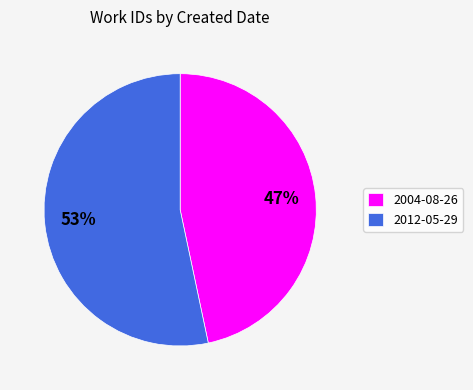

Which slice represents more than half of the pie?

2012-05-29